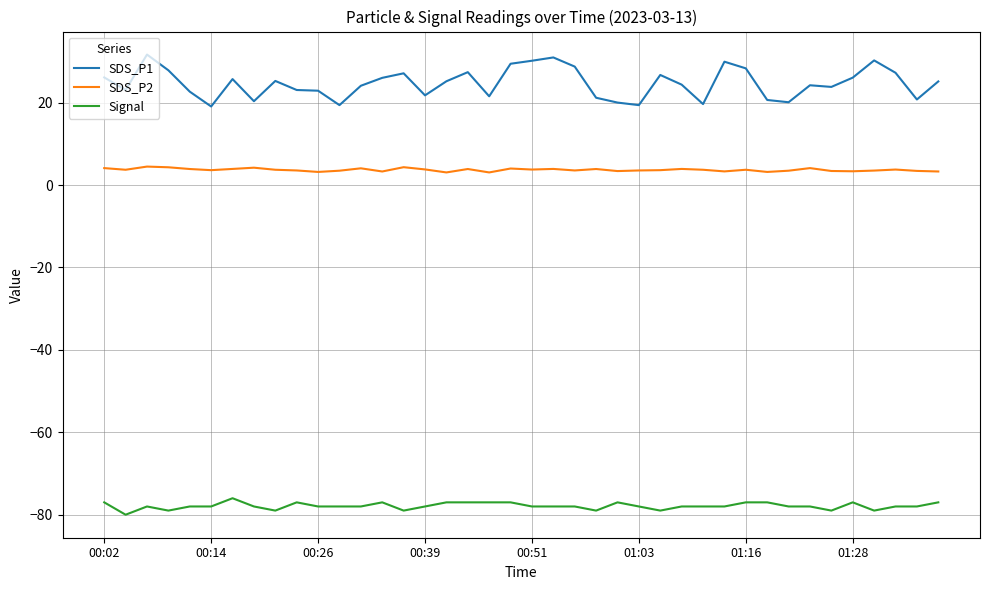

What is the minimum value shown in the chart?

-80.0